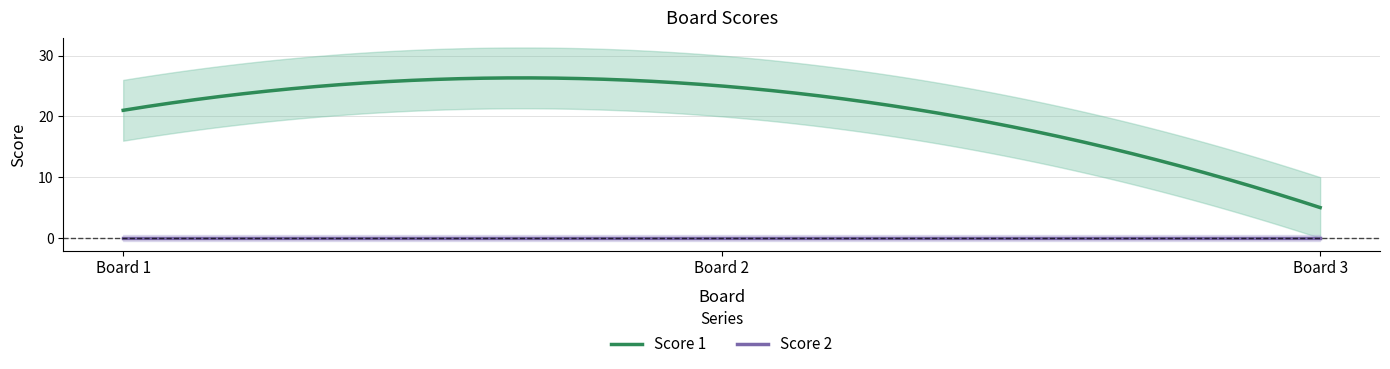

Reading left to right, what are all the values shown in this chart?

Score 1: 1=21	2=25	3=5
Score 2: 1=0	2=0	3=0